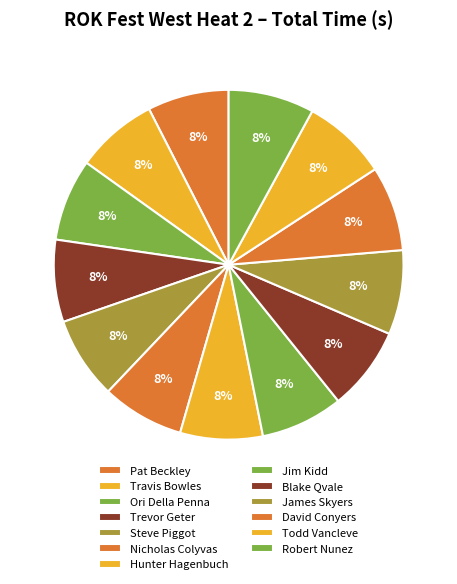

Rank the categories by value from lowest to highest.

Pat Beckley, Travis Bowles, Ori Della Penna, Trevor Geter, Steve Piggot, Nicholas Colyvas, Hunter Hagenbuch, Jim Kidd, Blake Qvale, James Skyers, David Conyers, Todd Vancleve, Robert Nunez